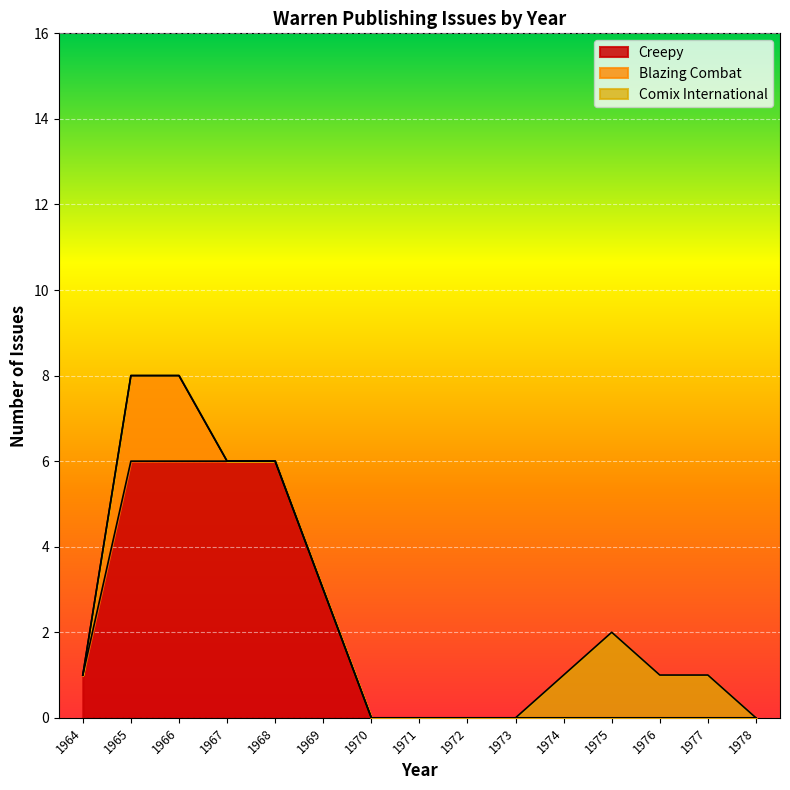

Which series has the largest total across all categories?

Creepy